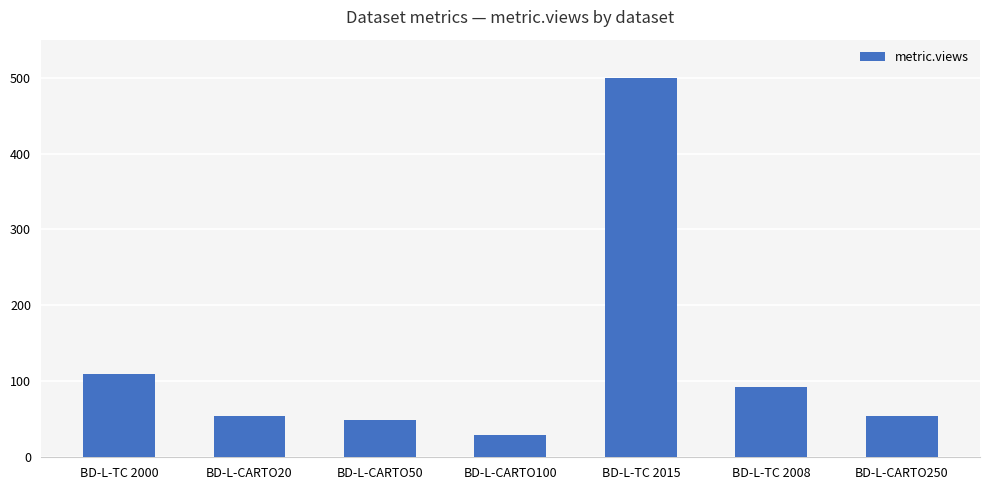

How many values are below 55?

2